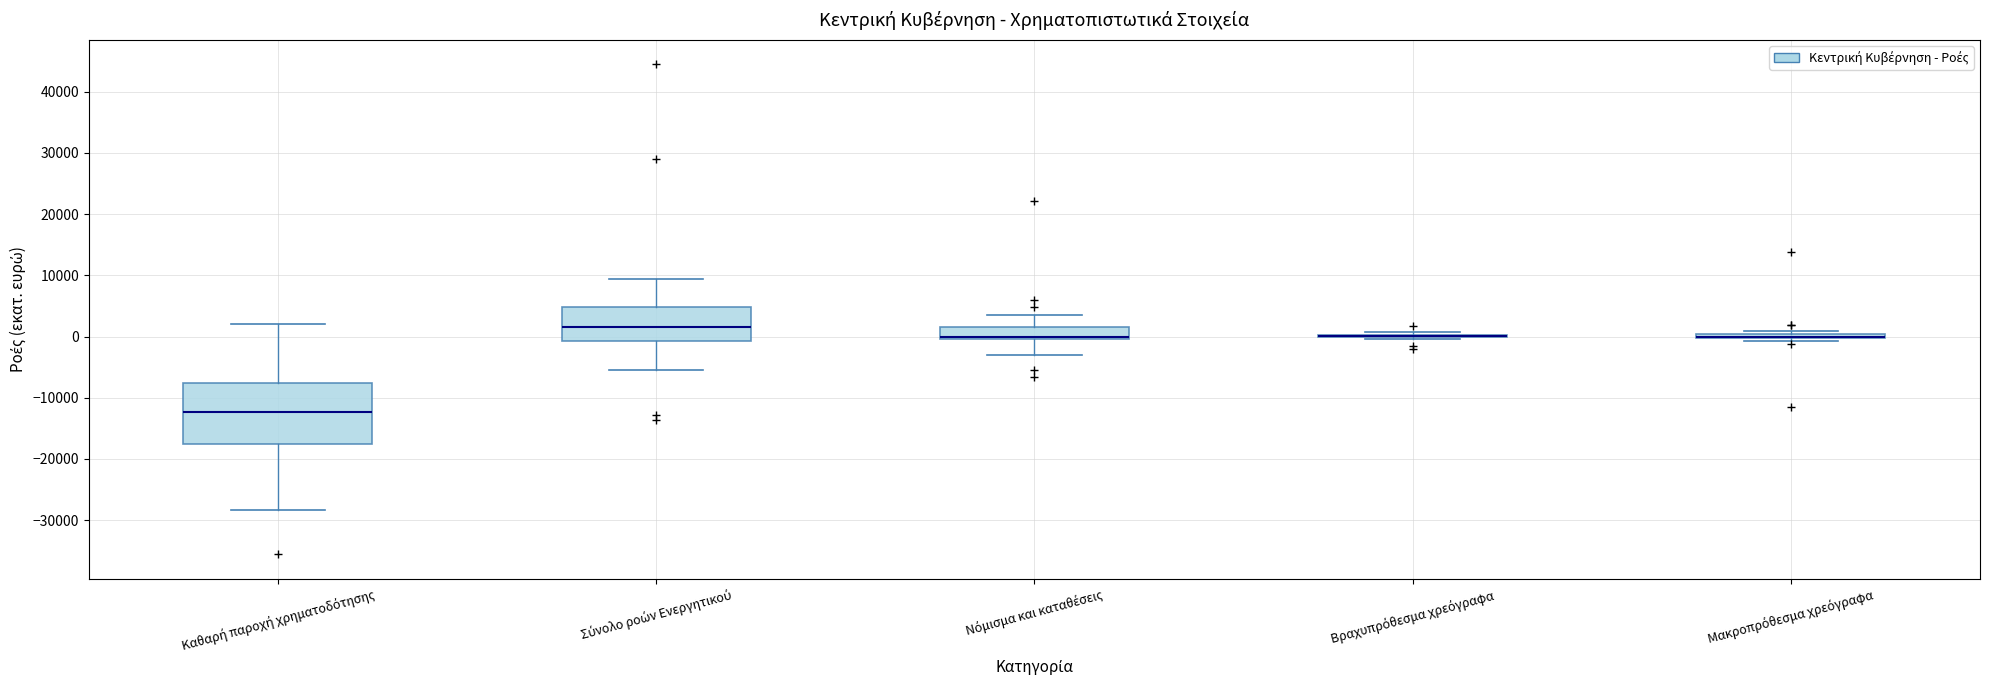

Which box is the tallest, from its lower edge to its upper edge?

Καθαρή παροχή χρηματοδότησης